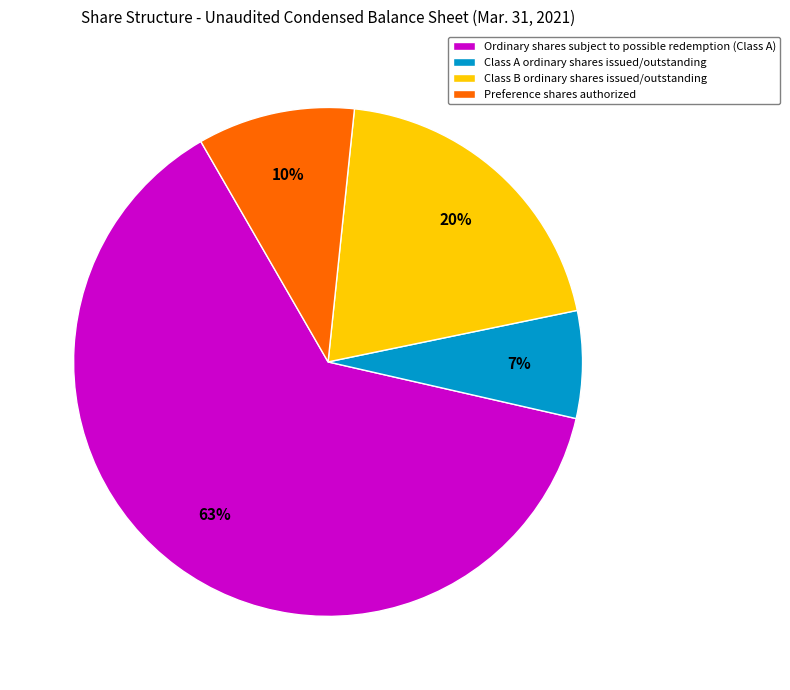

What is the majority slice?

Ordinary shares subject to possible redemption (Class A)